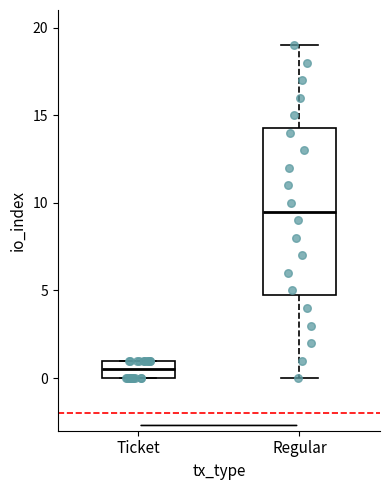

Reading left to right, transcribe this box plot: for each box, give where its median line is, the range the box spans, and where its two whiskers end, as read against the y-axis. The values are not printed on the chart, so give them approximately, as read against the axis.

Ticket: median 0.5, box 0.0 to 1.0, whiskers 0.0 to 1.0
Regular: median 9.5, box 5.0 to 14.5, whiskers 0.0 to 19.0